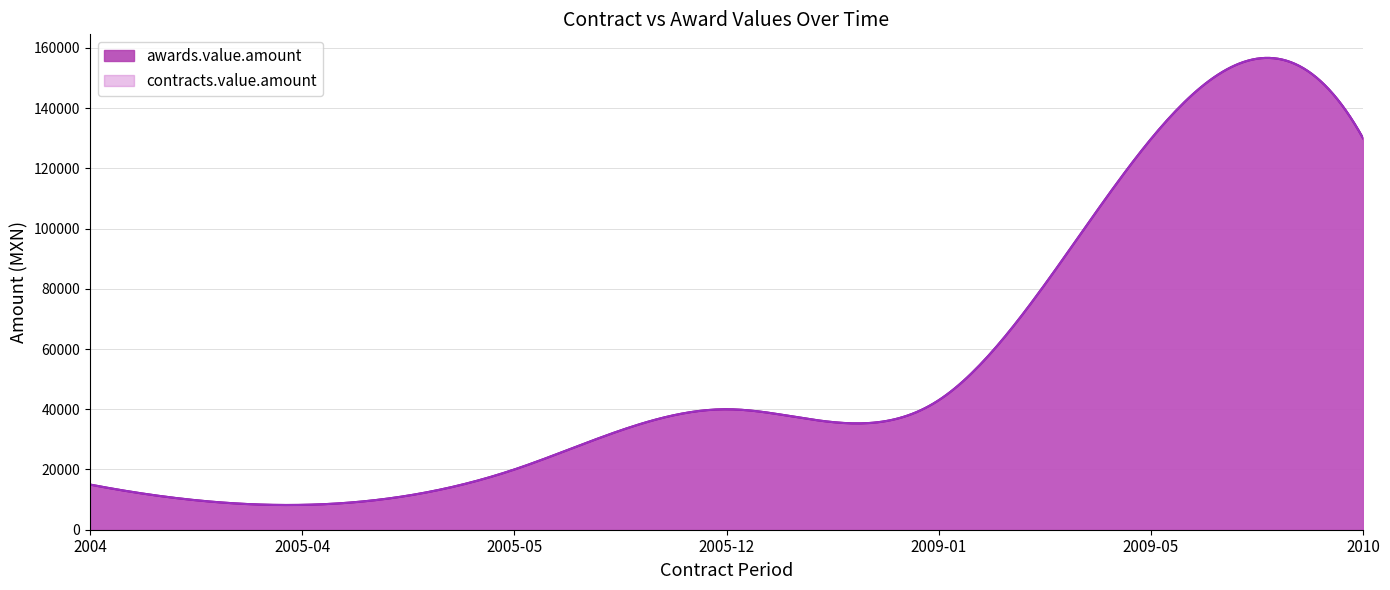

What is the sum of all awards.value.amount values?

385967